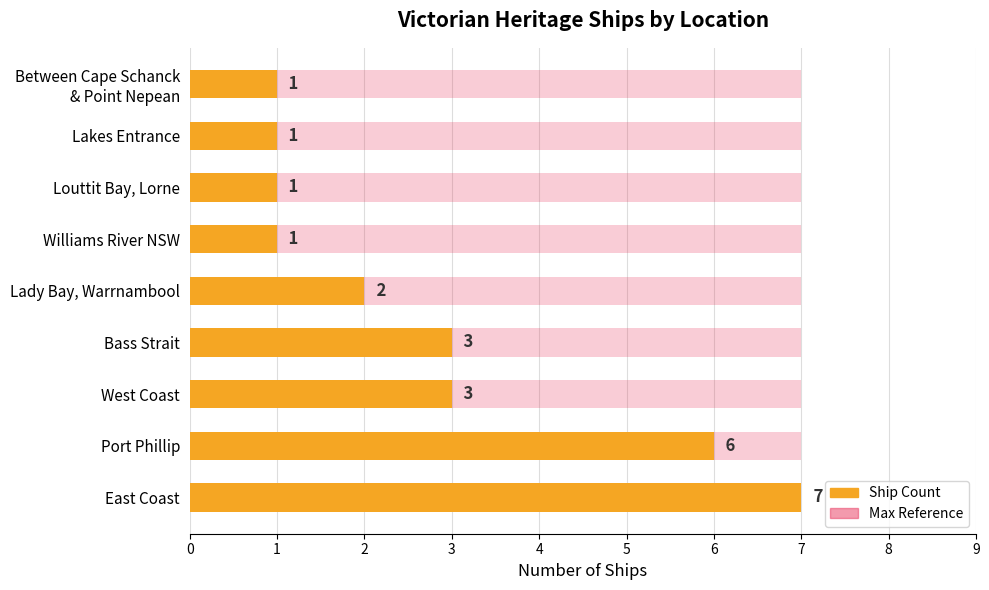

What is the average value?

3